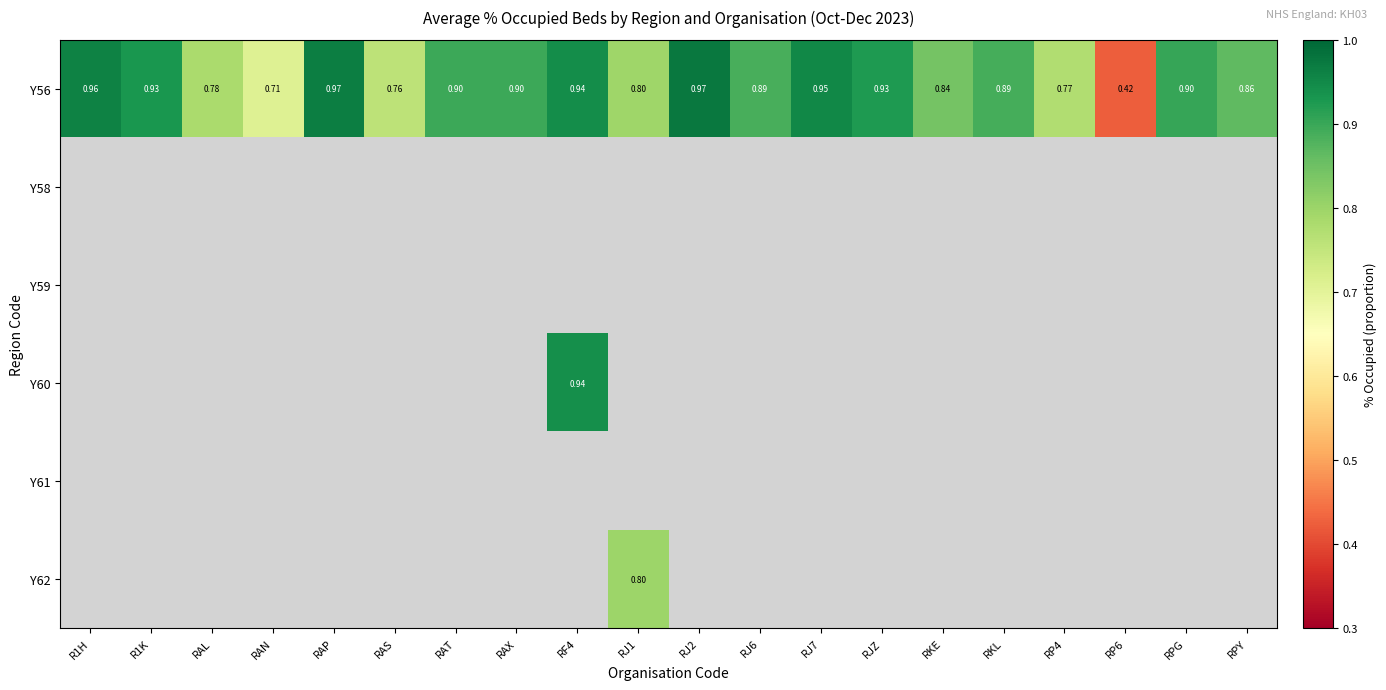

Which category has the highest value in the Y56 series?

RJ2